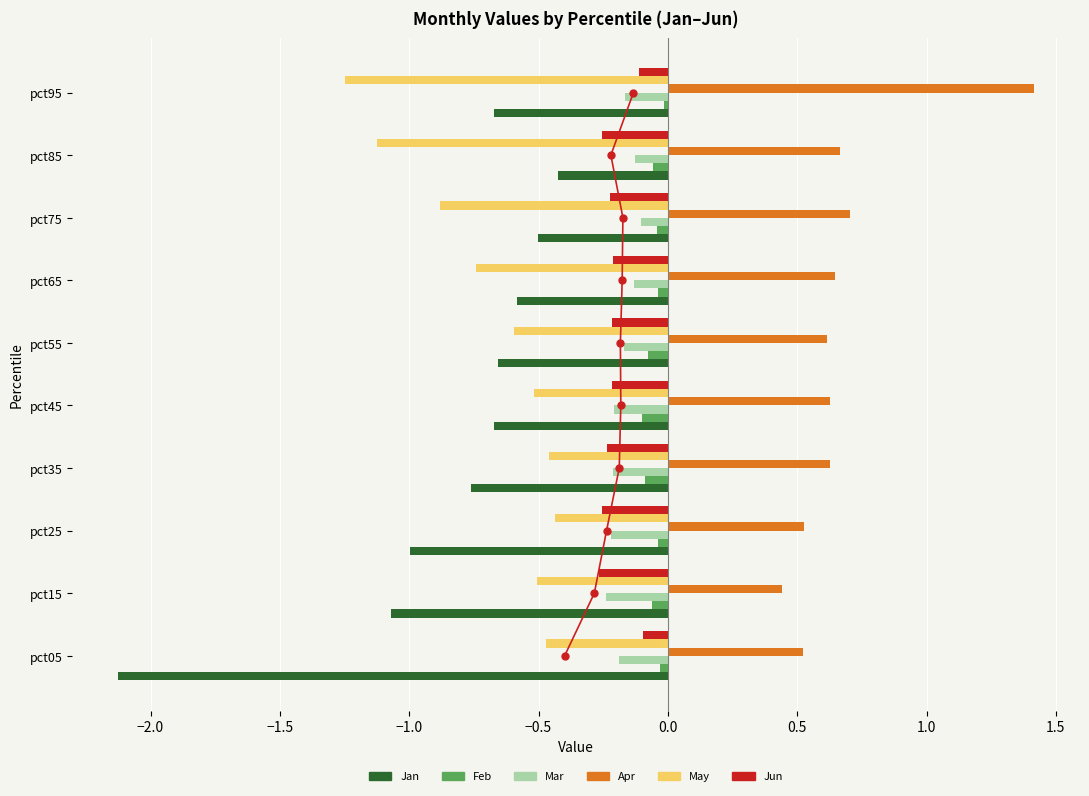

What is the sum of all Jun values?

-2.1